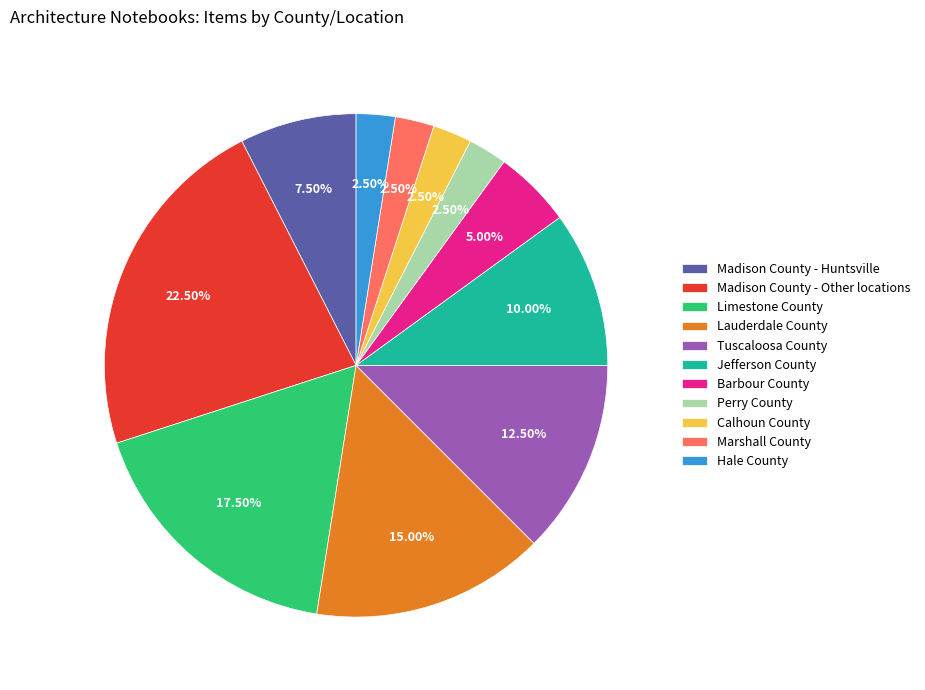

Combined, do Marshall County and Lauderdale County account for over 50%?

No